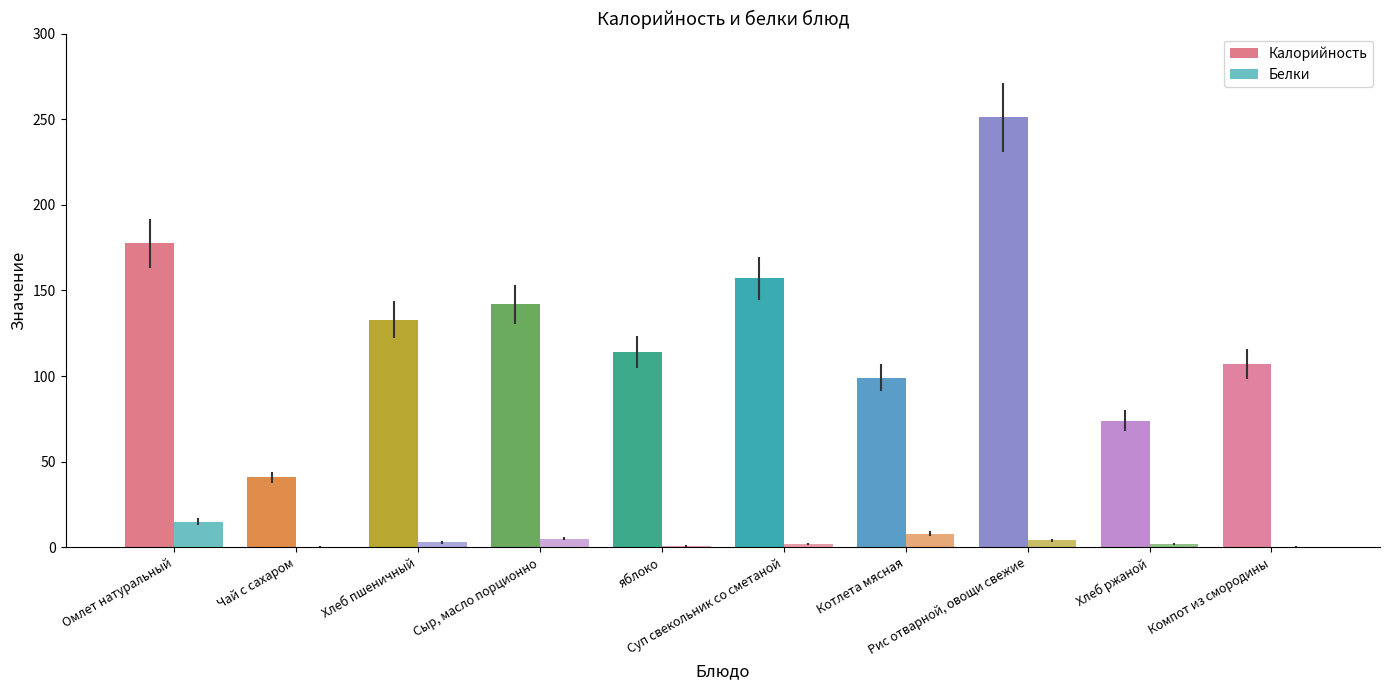

At which category is the sum across all series the highest?

Рис отварной, овощи свежие